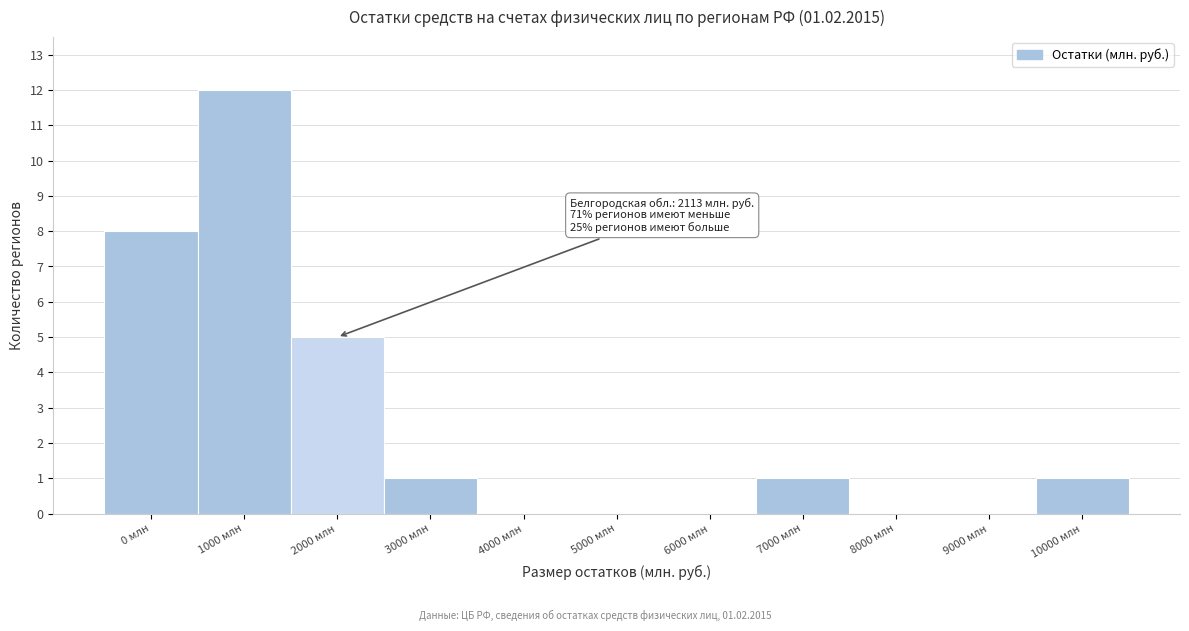

Reading left to right, what are all the values shown in this chart?

0 млн=8	1000 млн=12	2000 млн=5	3000 млн=1	4000 млн=0	5000 млн=0	6000 млн=0	7000 млн=1	8000 млн=0	9000 млн=0	10000 млн=1